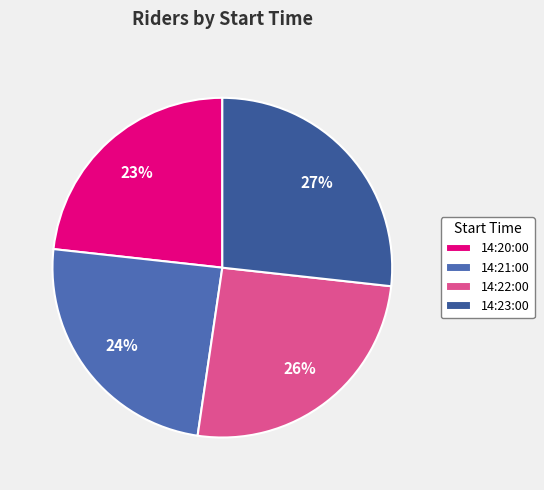

Is it true that 14:20:00 is 23% of the pie?

True